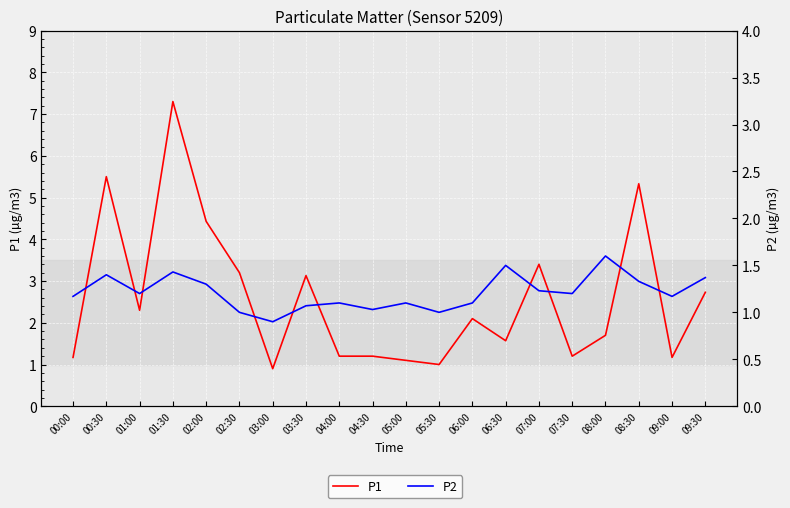

True or false: P2 and P1 cross at least once.

False